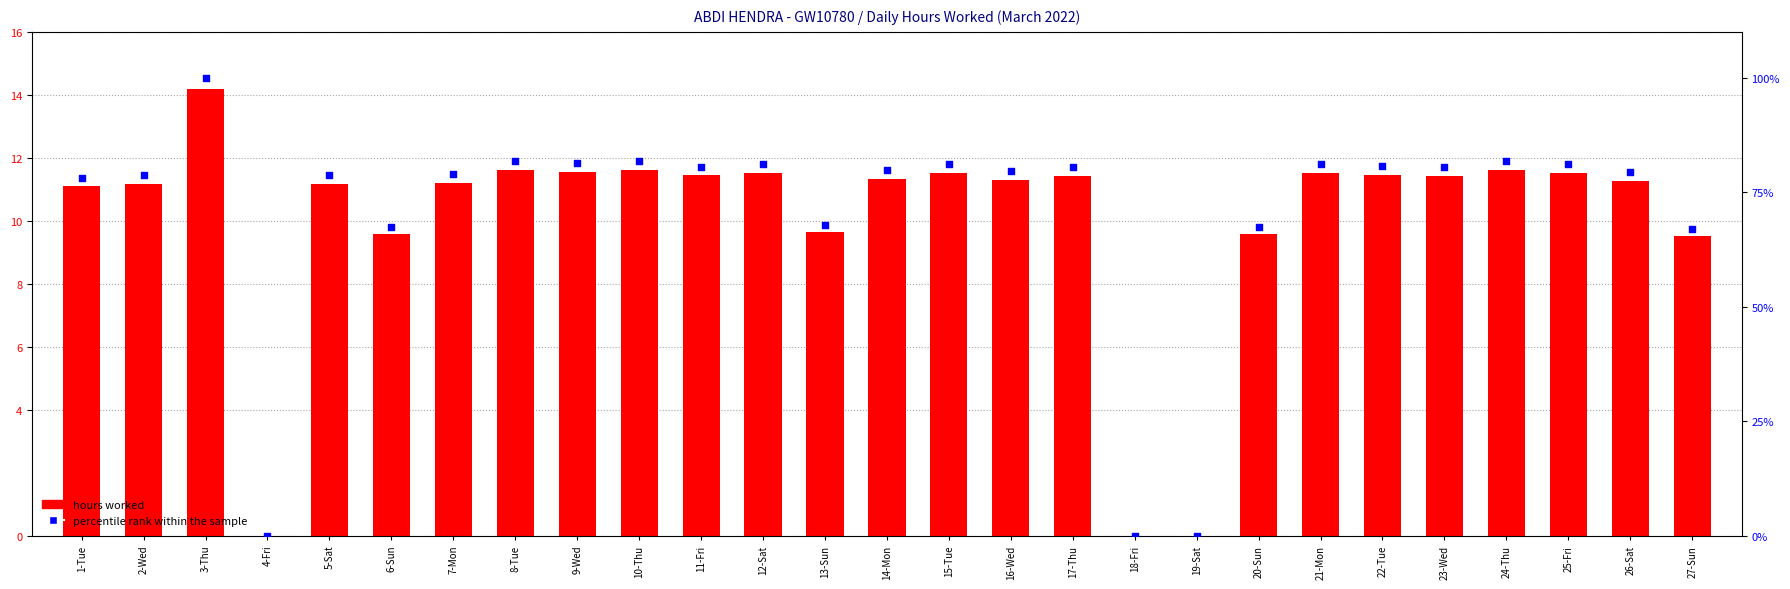

Which series has the largest Y range (max minus min)?

percentile rank within the sample